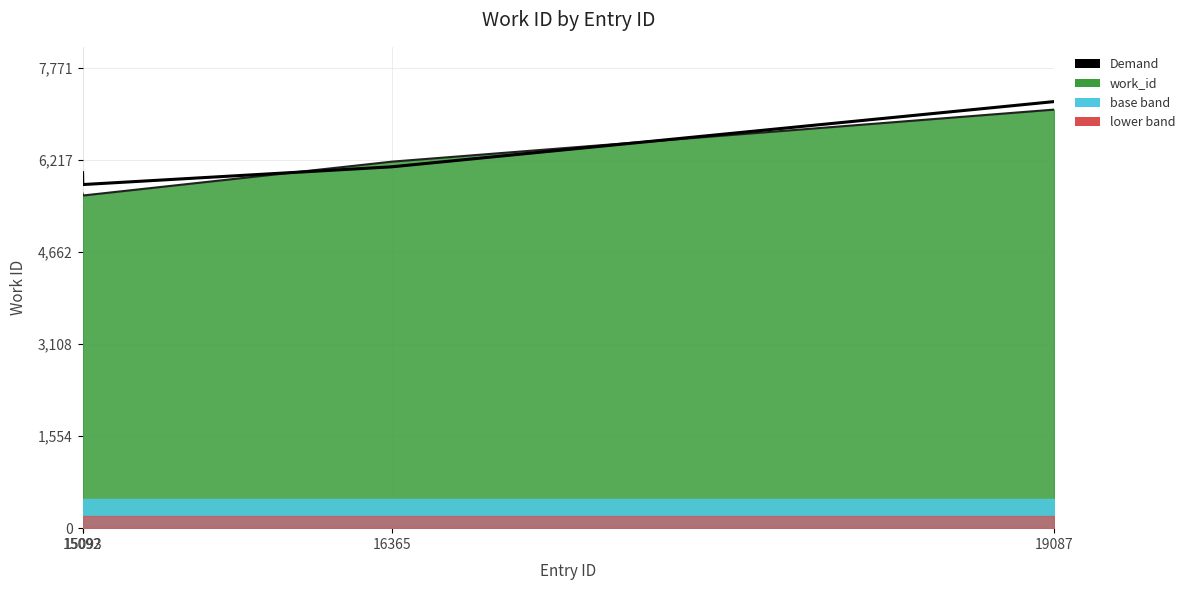

The value of Demand at 15093 is 5800. True or false?

True